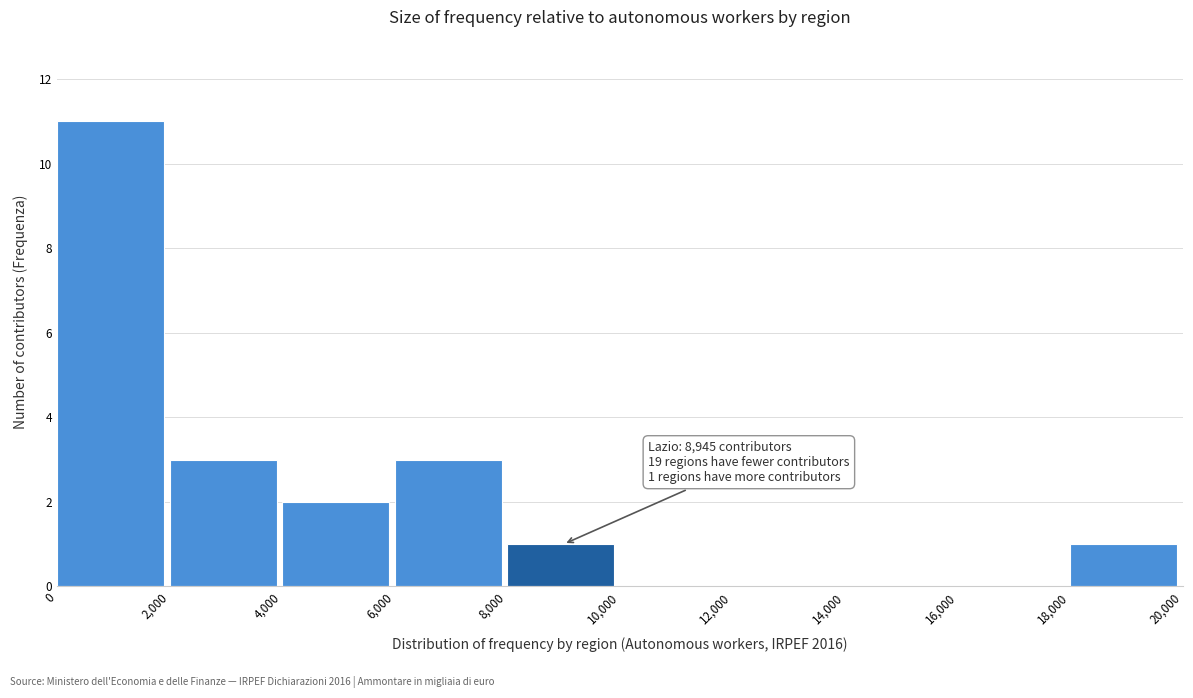

Which range on the x-axis has the tallest bar?

0 to 2,000